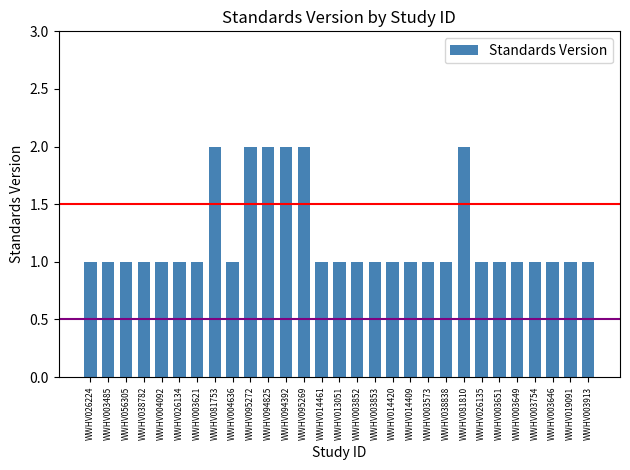

What position from the right is WWHV003651?

6